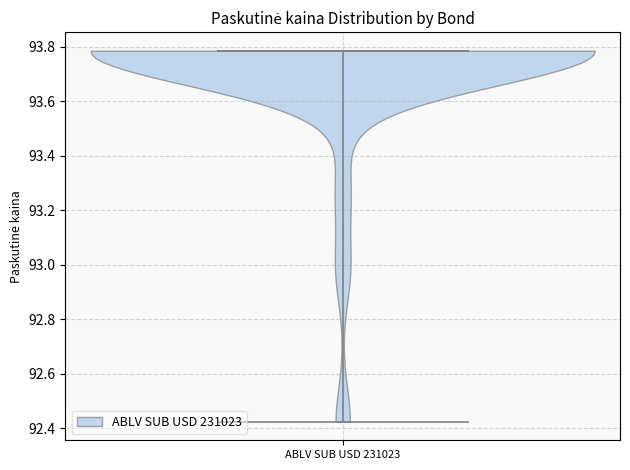

Read this violin plot against the y-axis: where its median line is, and the lowest and highest points the violin reaches. The values are not printed on the chart, so give them approximately, as read against the axis.

median line 93.78, lowest point 92.42, highest point 93.78